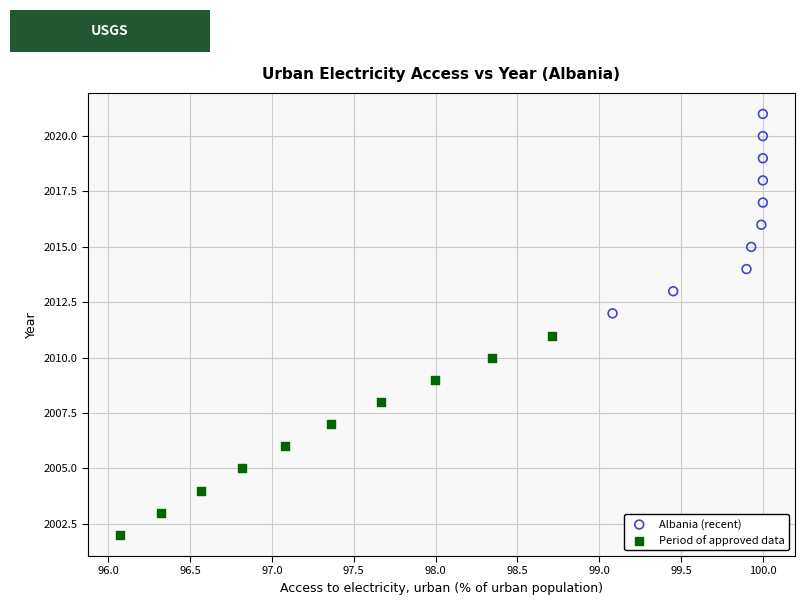

Which series contains the highest Y value?

Albania (recent)